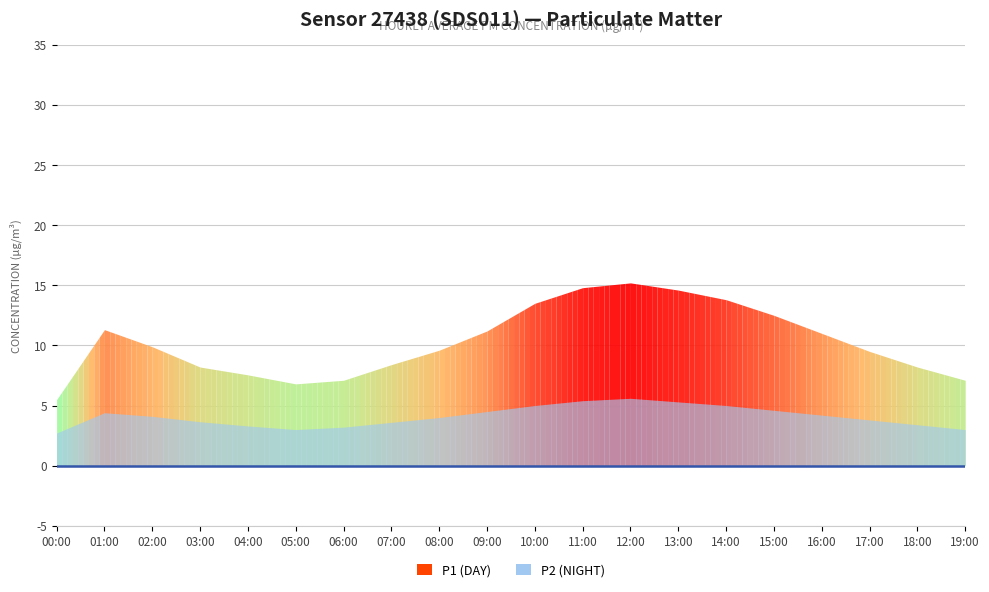

Reading left to right, what are all the values shown in this chart?

P1: 5.5	11.3	9.9	8.2	7.5	6.8	7.1	8.4	9.6	11.2	13.5	14.8	15.2	14.6	13.8	12.5	11.0	9.5	8.2	7.1
P2: 2.7	4.4	4.1	3.6	3.3	3.0	3.2	3.6	4.0	4.5	5.0	5.4	5.6	5.3	5.0	4.6	4.2	3.8	3.4	3.0